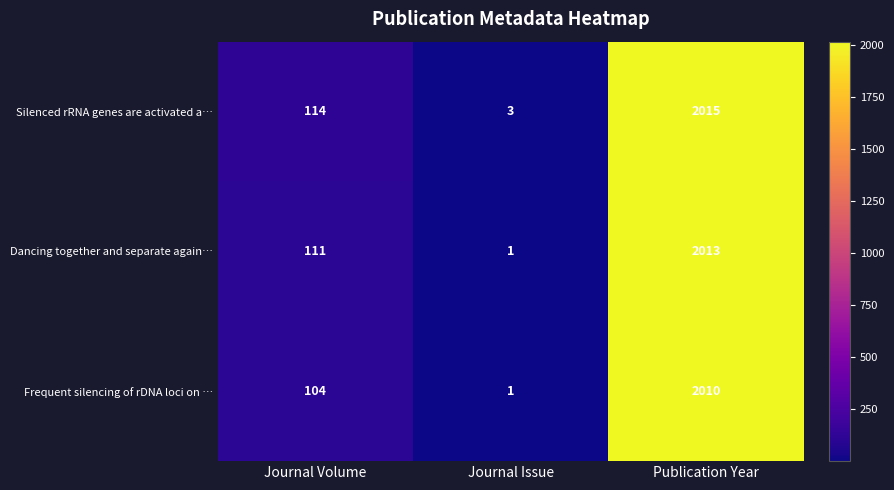

Read the Silenced rRNA genes are activated a… value at Journal Volume.

114